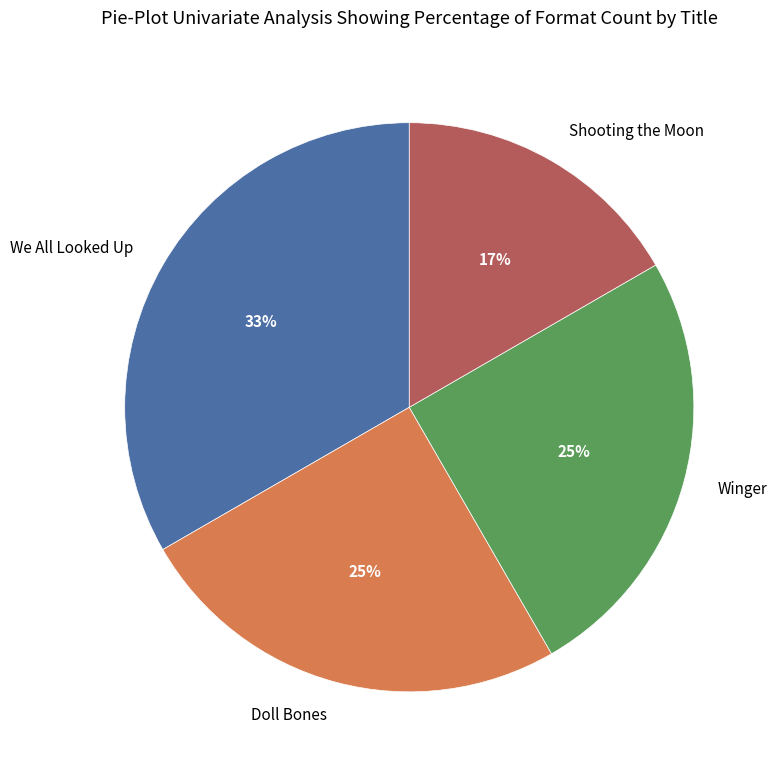

Approximately how many times larger is the value at We All Looked Up compared to Doll Bones?

1.3